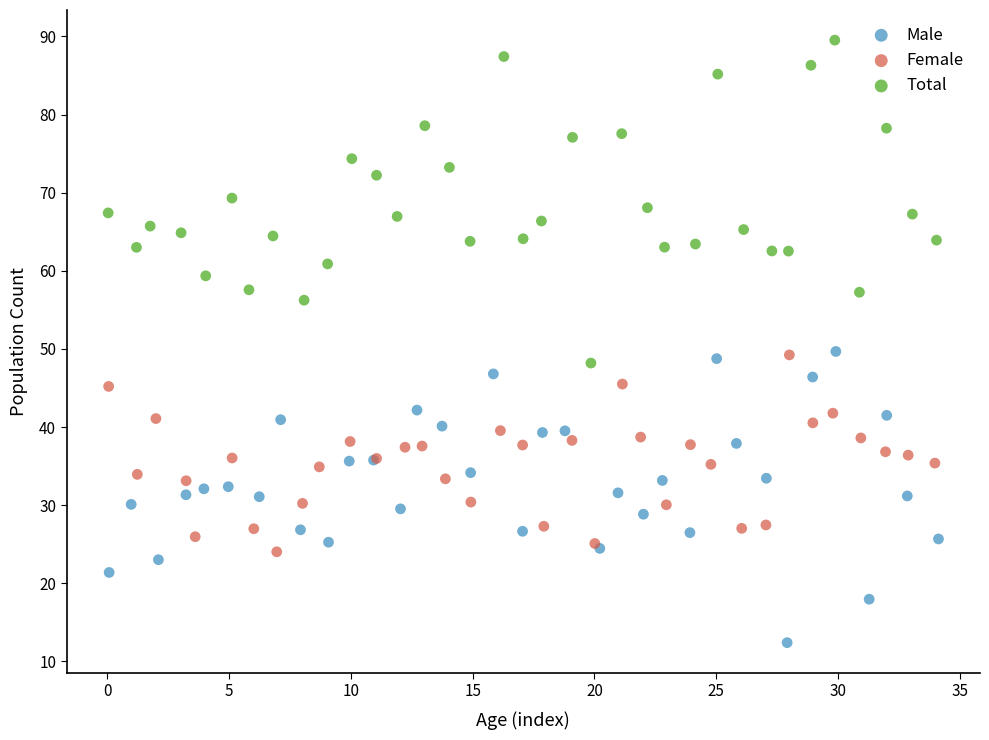

Which series has the largest Y range (max minus min)?

Total